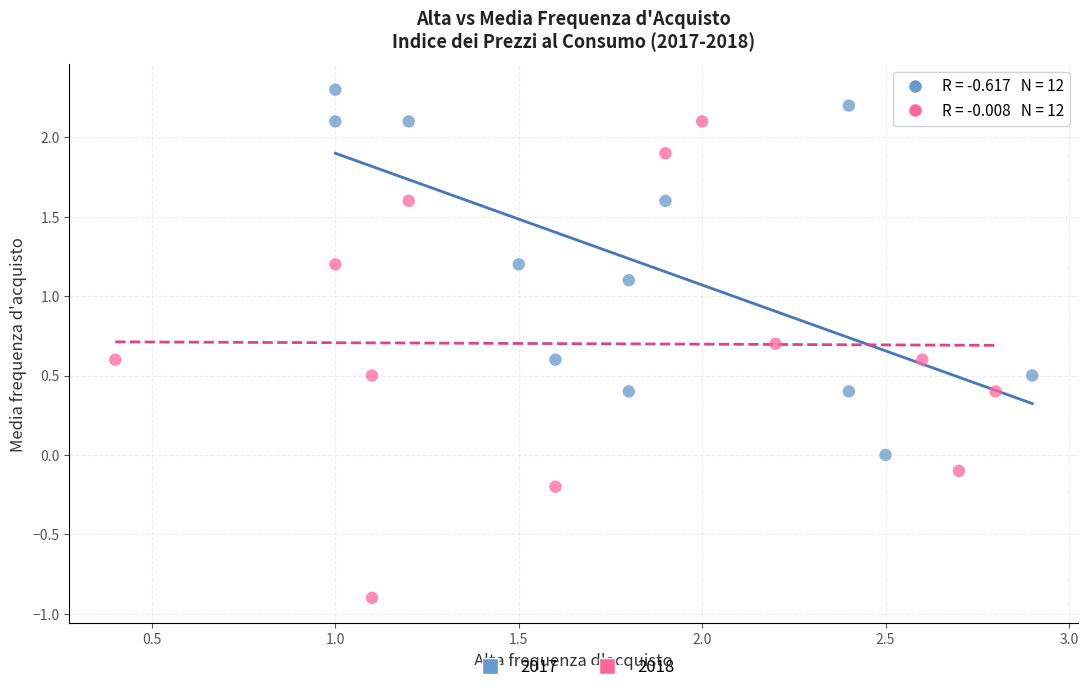

Which series contains the highest Y value?

2017